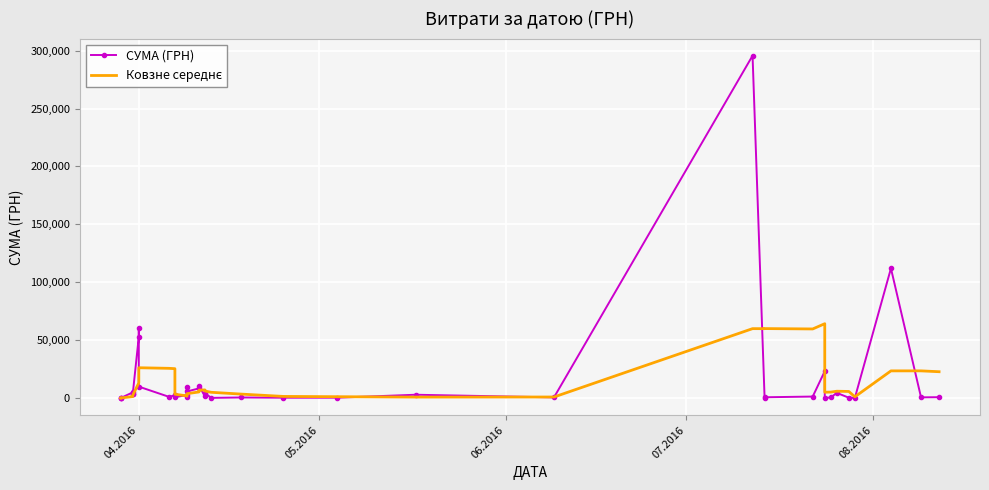

In СУМА (ГРН), how many points are lower than both neighbors (excluding endpoints)?

14